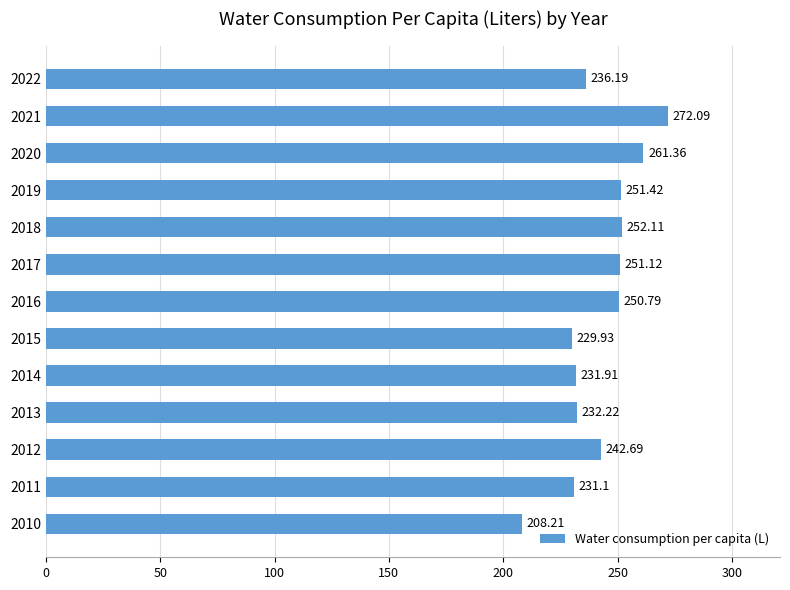

What is the sum of all values?

3151.1